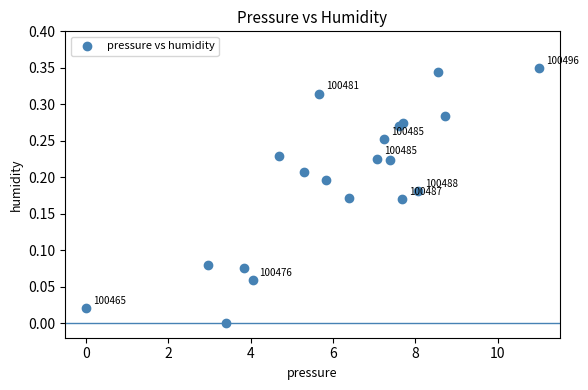

What is the range of X values (max minus min)?

11.0